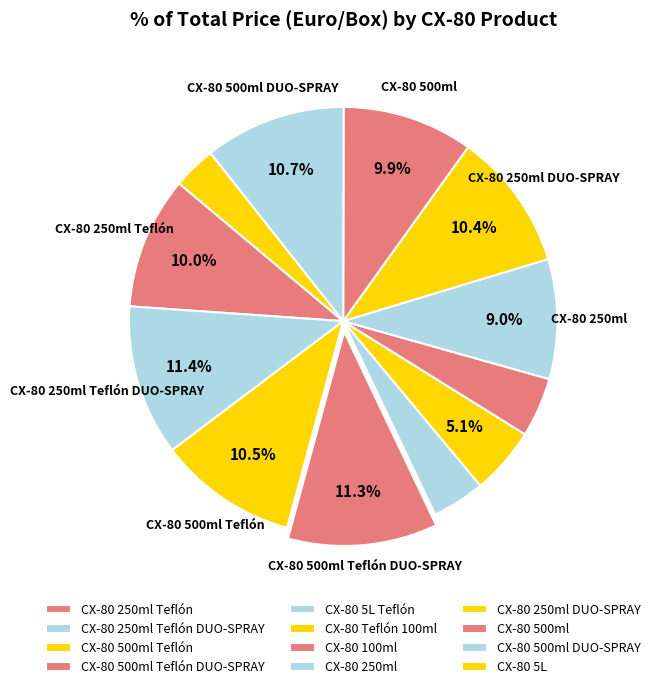

How many slices are in this pie chart?

12